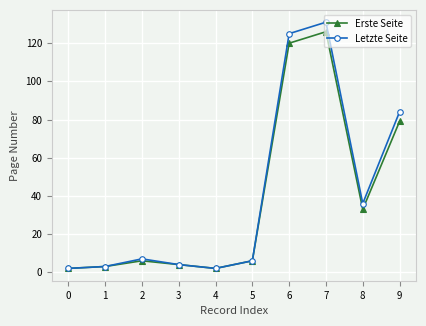

Reading left to right, transcribe all the data shown in this chart.

Erste Seite: 0=2	1=3	2=6	3=4	4=2	5=6	6=120	7=126	8=33	9=79
Letzte Seite: 0=2	1=3	2=7	3=4	4=2	5=6	6=125	7=131	8=36	9=84